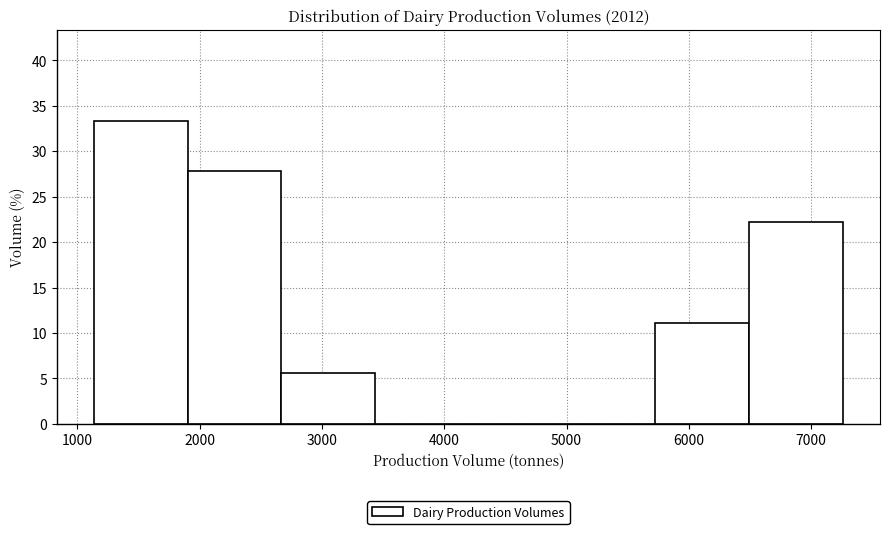

How tall is the bar that spans 2700 to 3400 on the x-axis? Neither the bar edges nor the heights are printed on the chart, so give them approximately, as read against the axes.

5.5